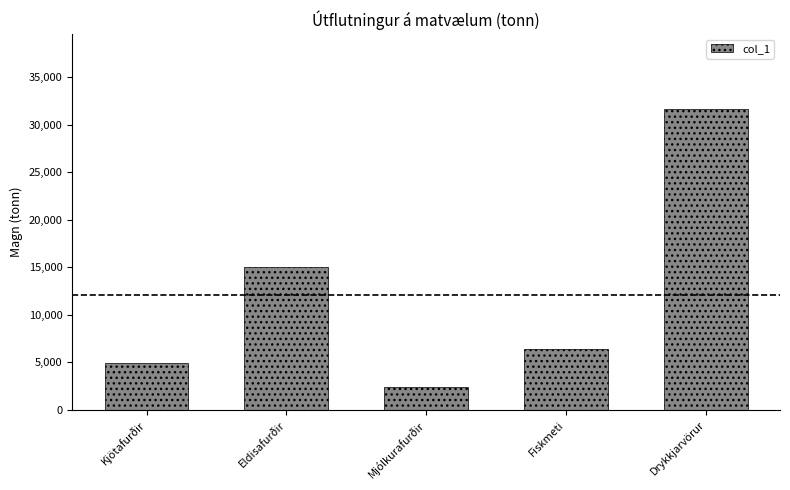

Which label corresponds to the smallest value in the chart?

Mjólkurafurðir